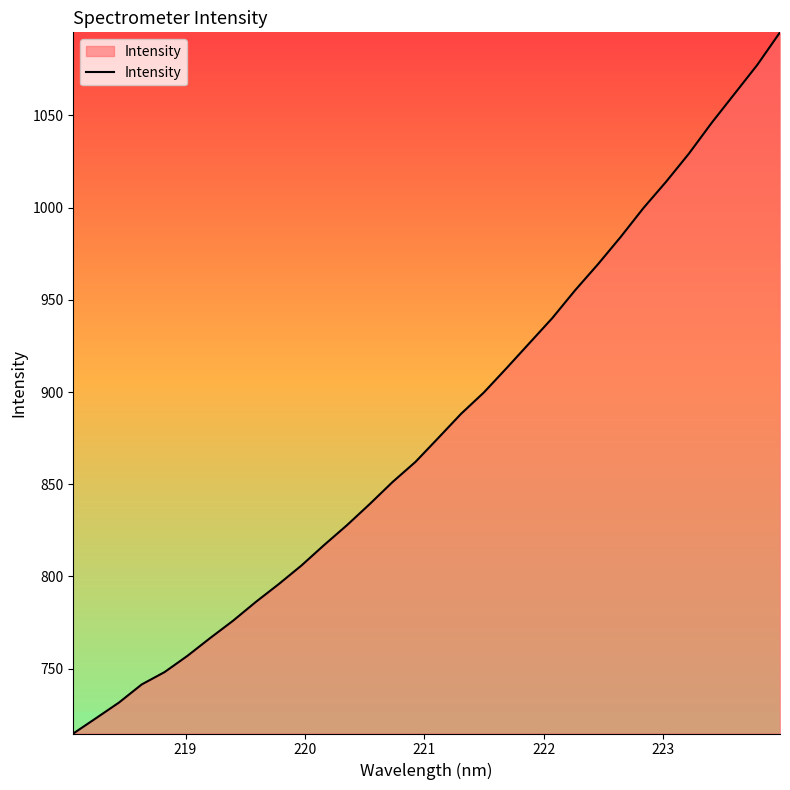

What is the maximum value shown in the chart?

1095.0